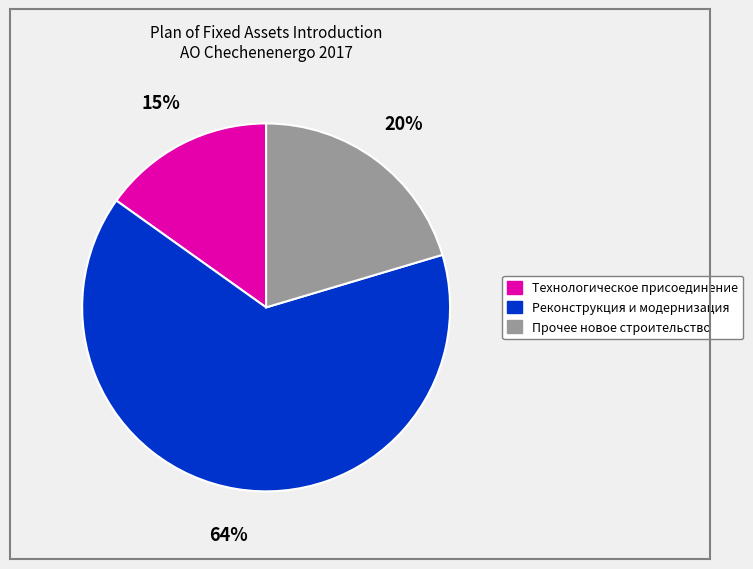

To the nearest percent, what is the average slice percentage?

33%